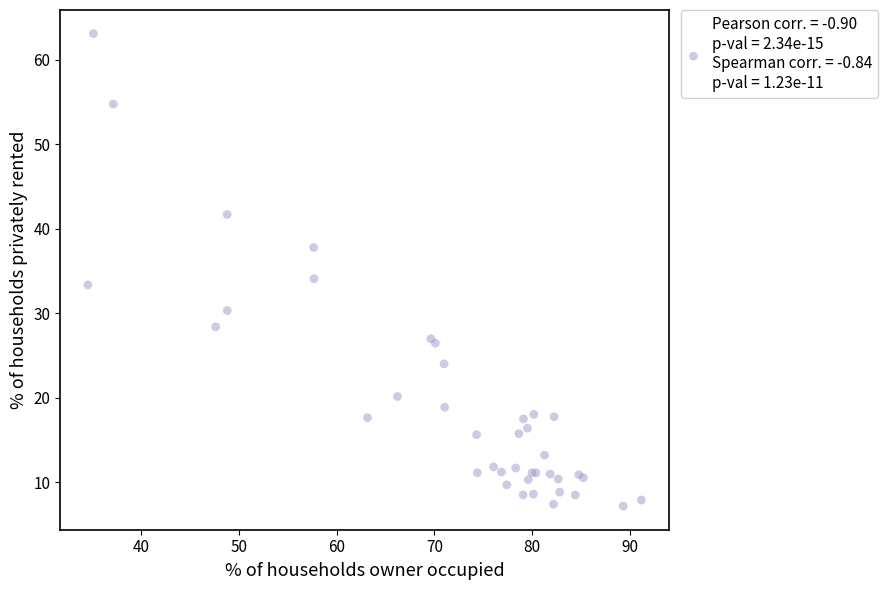

What Y value in the scatter plot is closest to 35?

34.1